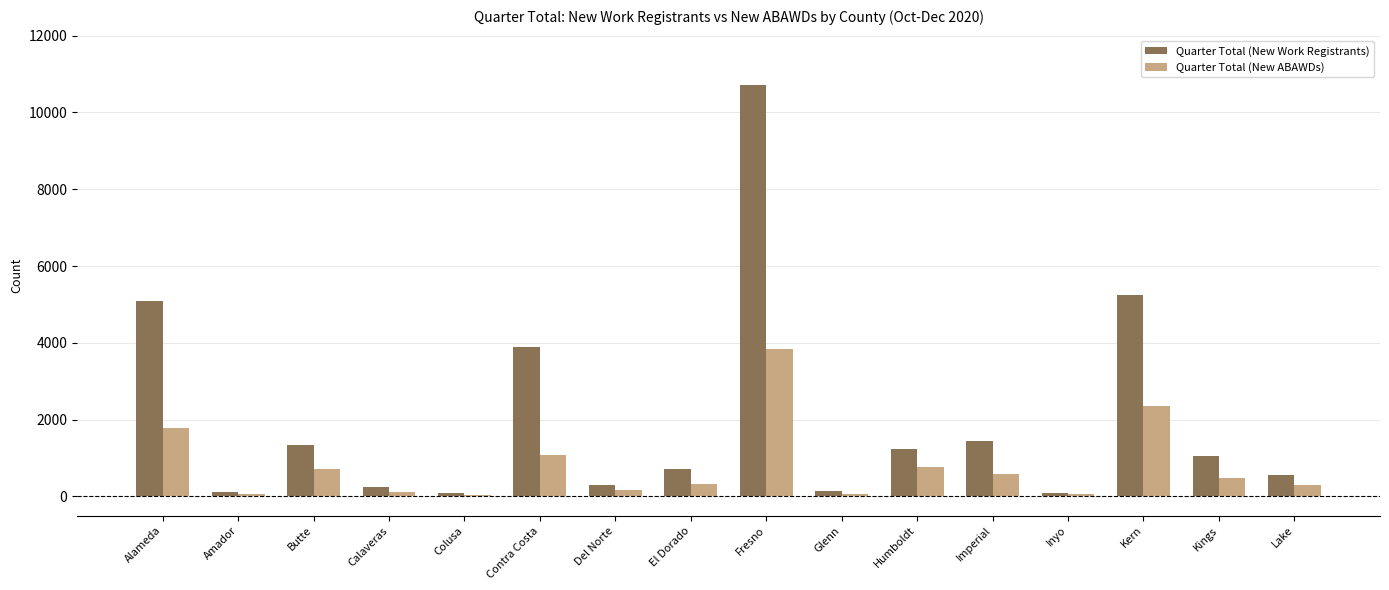

At which category does the chart reach its peak across all series?

Fresno